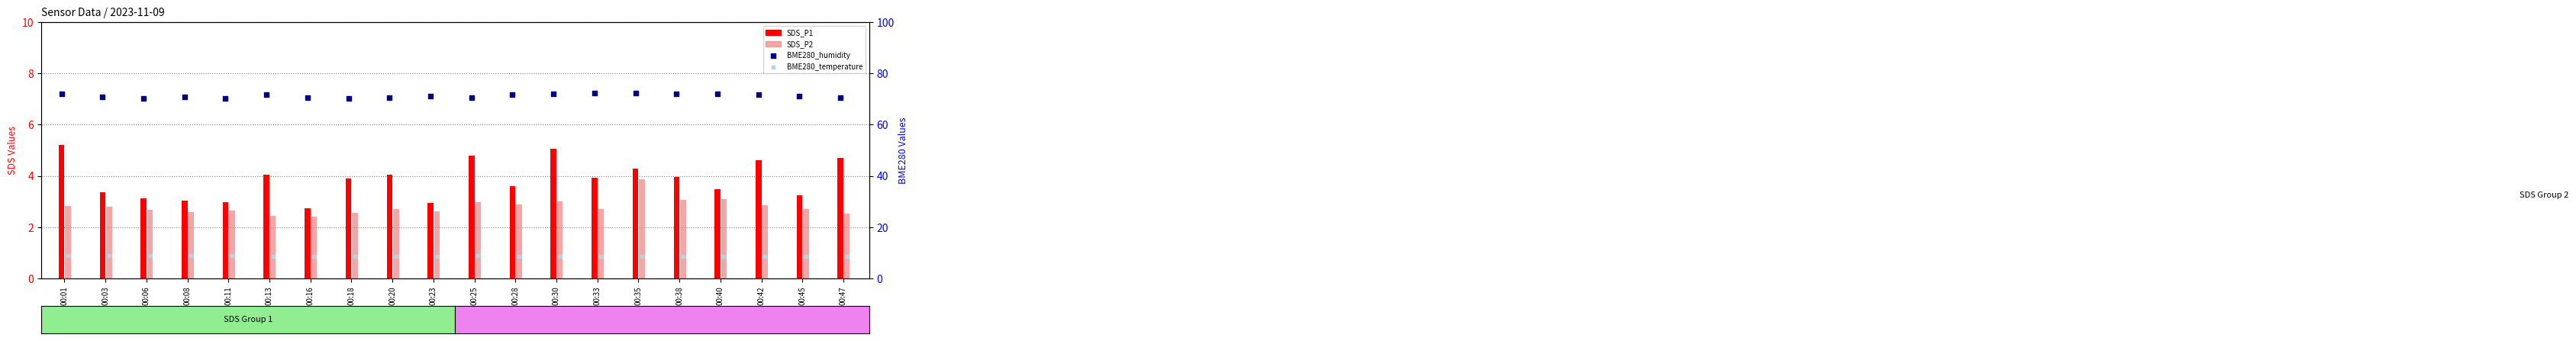

Which series has the largest total across all categories?

BME280_humidity